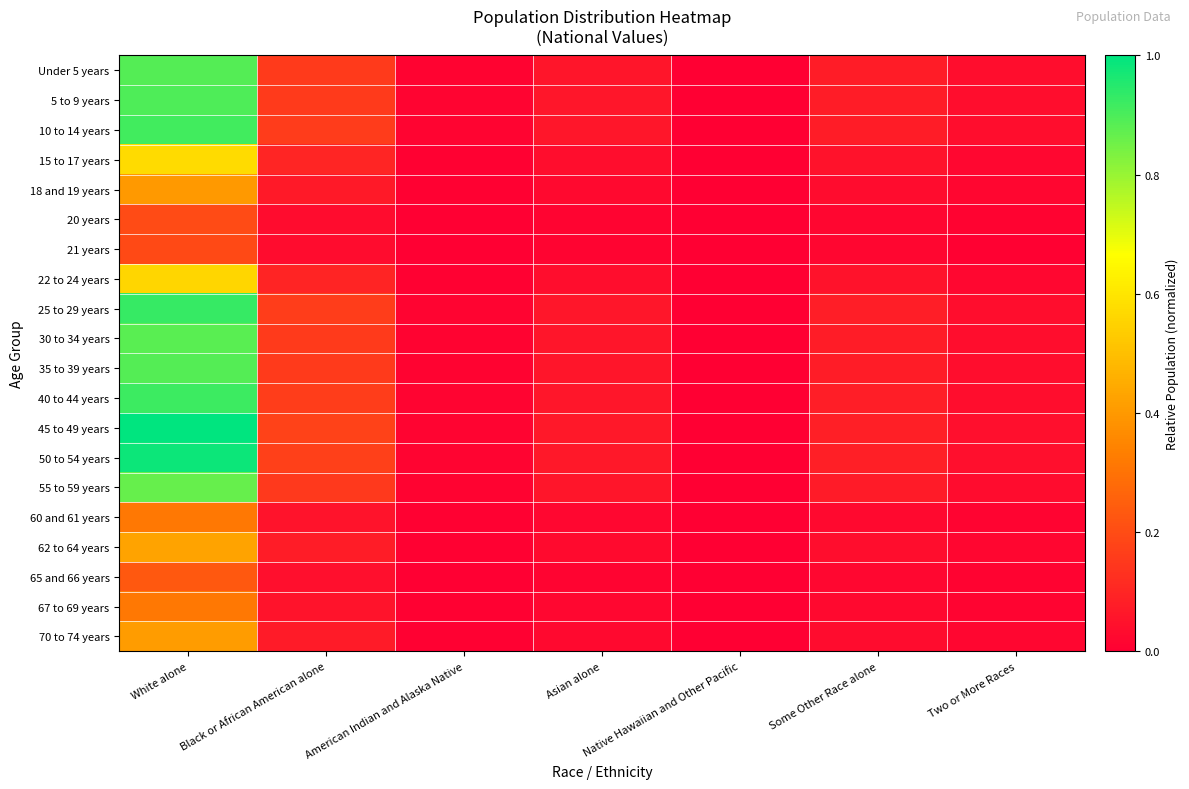

Which series has the largest total across all categories?

45 to 49 years